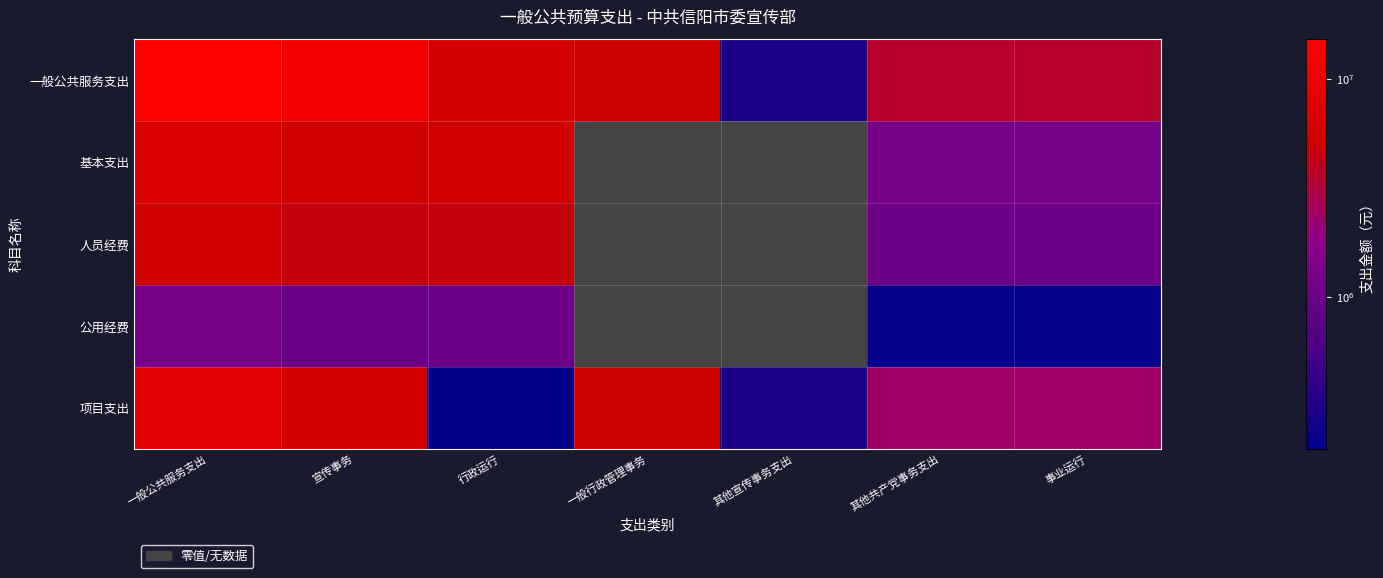

What is the sum of all 项目支出 values?

25019100.0